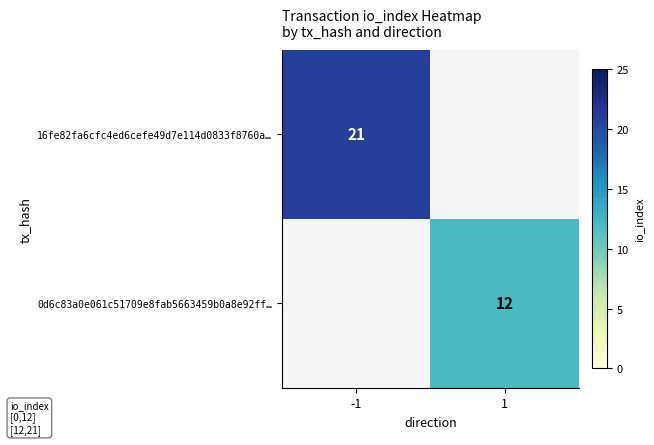

True or false: 16fe82fa6cfc4ed6cefe49d7e114d0833f8760a… has a value of 21 at -1.

True